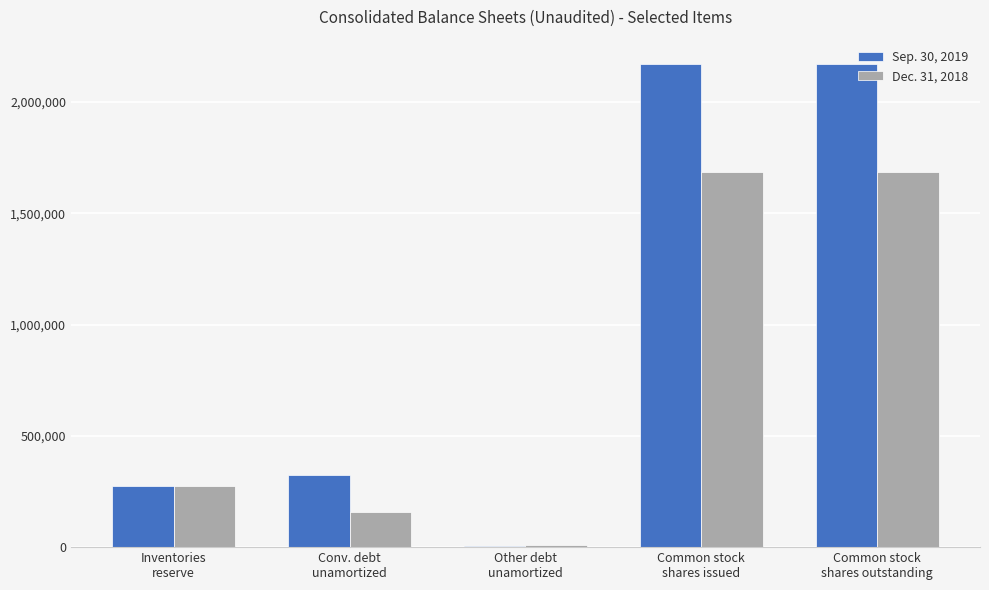

Reading right to left, list all the values displayed in this chart.

Sep. 30, 2019: 2172163	2172163	7036	326380	273547
Dec. 31, 2018: 1684182	1684182	9118	156180	273547